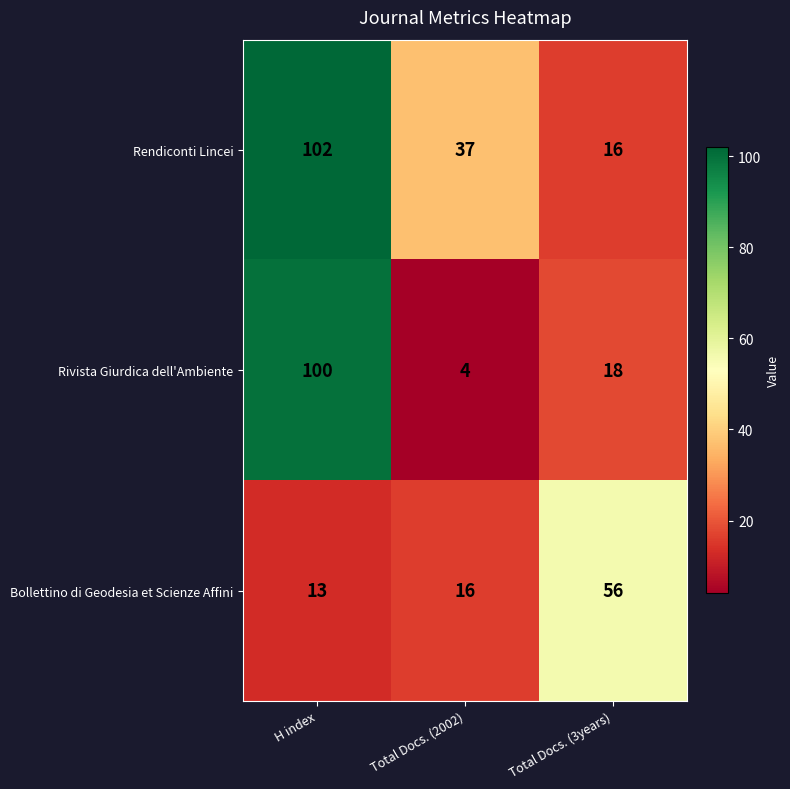

Which series changed the most between Total Docs. (2002) and Total Docs. (3years)?

Bollettino di Geodesia et Scienze Affini